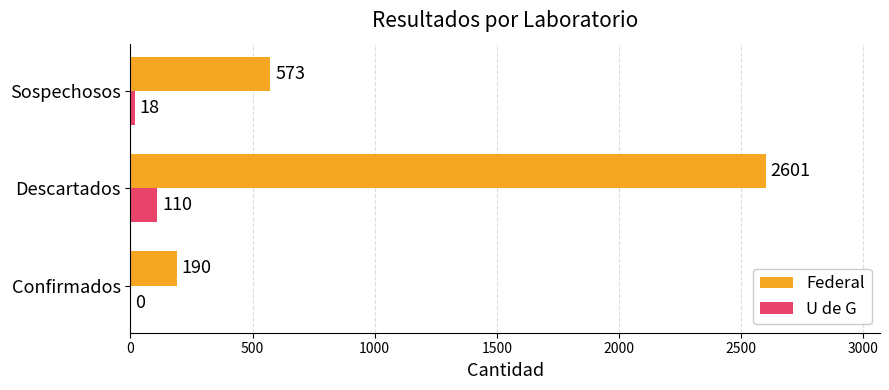

At which label is U de G closest to 55?

Sospechosos